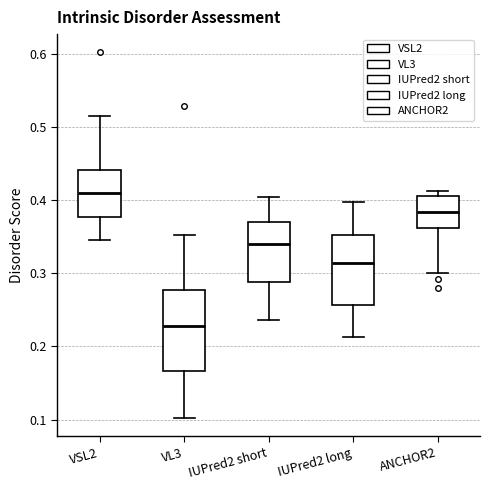

Reading left to right, read every box against the y-axis: the position of its median line, the range the box covers, and the ends of its whiskers. The values are not printed on the chart, so give them approximately, as read against the axis.

VSL2: median 0.41, box 0.38 to 0.44, whiskers 0.35 to 0.51
VL3: median 0.23, box 0.17 to 0.28, whiskers 0.10 to 0.35
IUPred2 short: median 0.34, box 0.29 to 0.37, whiskers 0.24 to 0.40
IUPred2 long: median 0.31, box 0.26 to 0.35, whiskers 0.21 to 0.40
ANCHOR2: median 0.38, box 0.36 to 0.41, whiskers 0.30 to 0.41 (just above the box's upper edge)